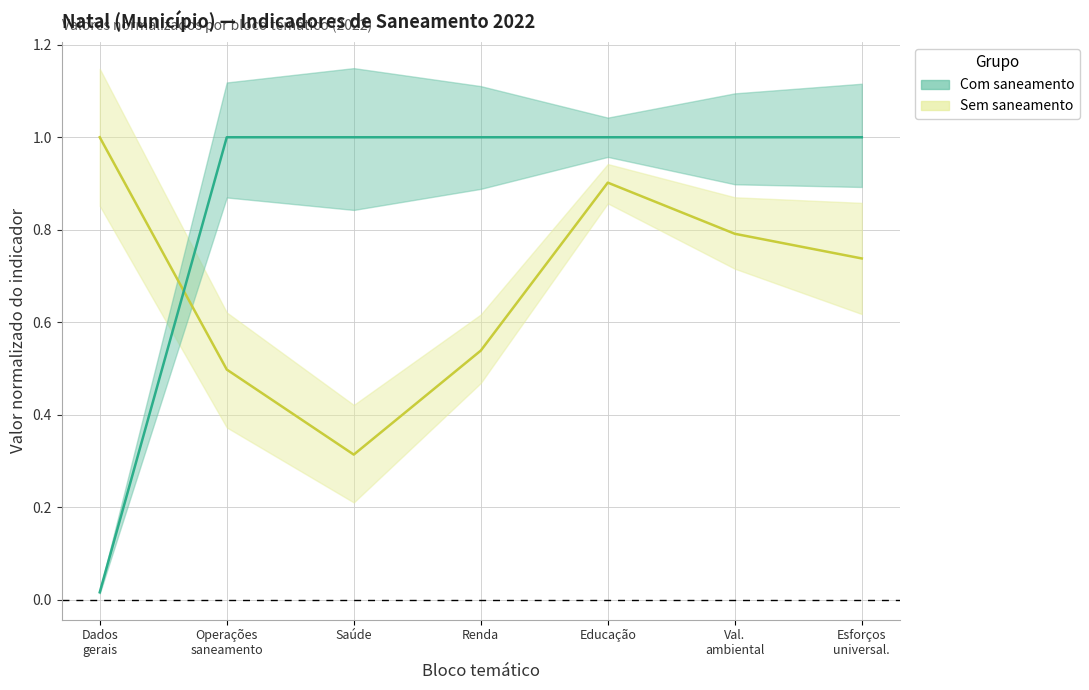

What is the label of the 7th point from the left?

Esforços
universal.